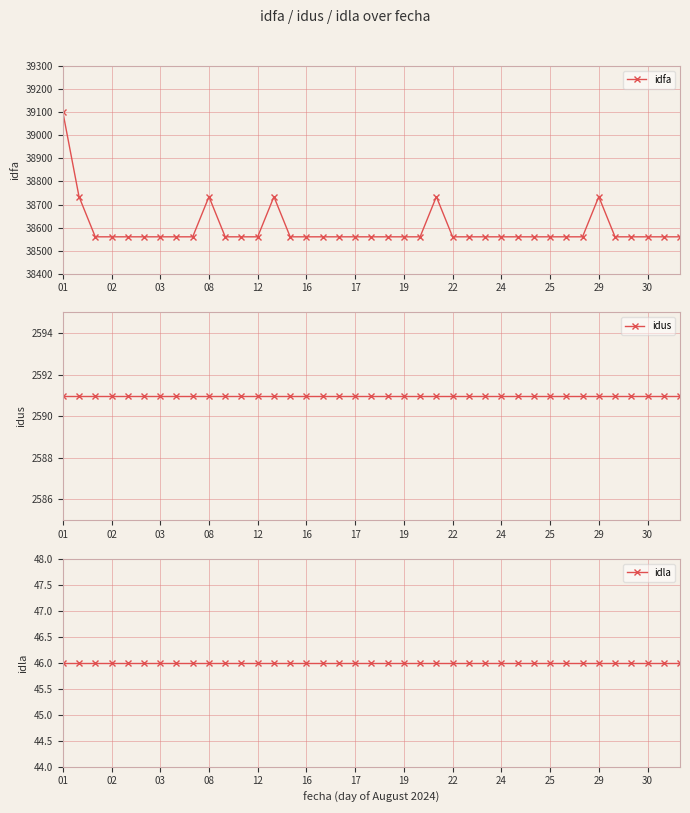

Rank the series at 20 from highest to lowest value.

idfa, idus, idla